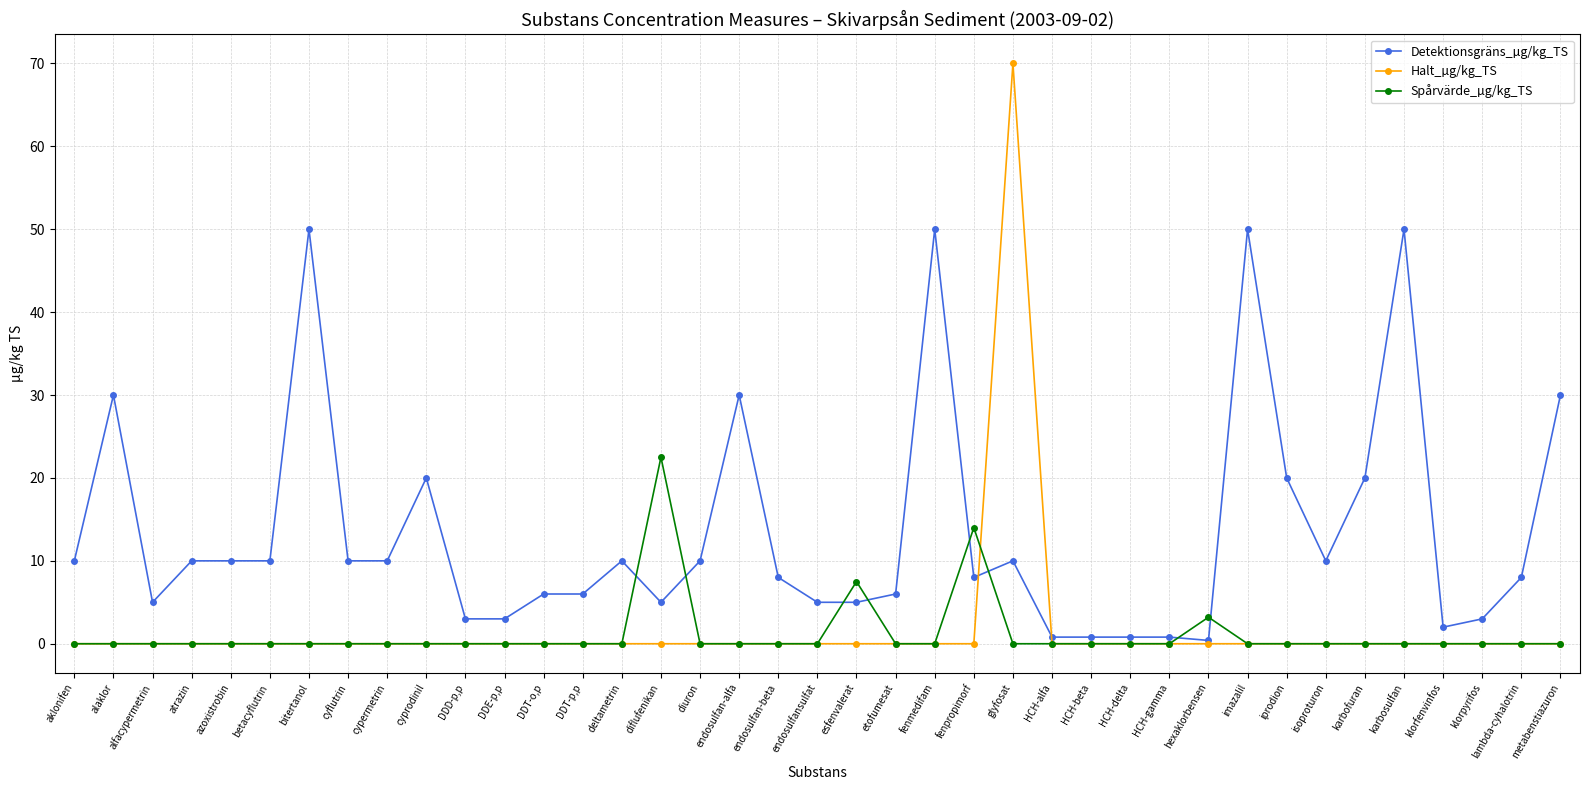

How many times do Spårvärde_µg/kg_TS and Detektionsgräns_µg/kg_TS cross each other?

8